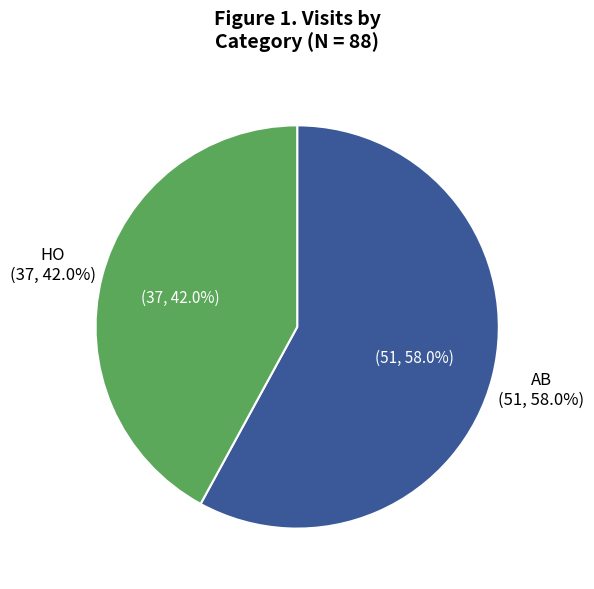

How many slices are in this pie chart?

2